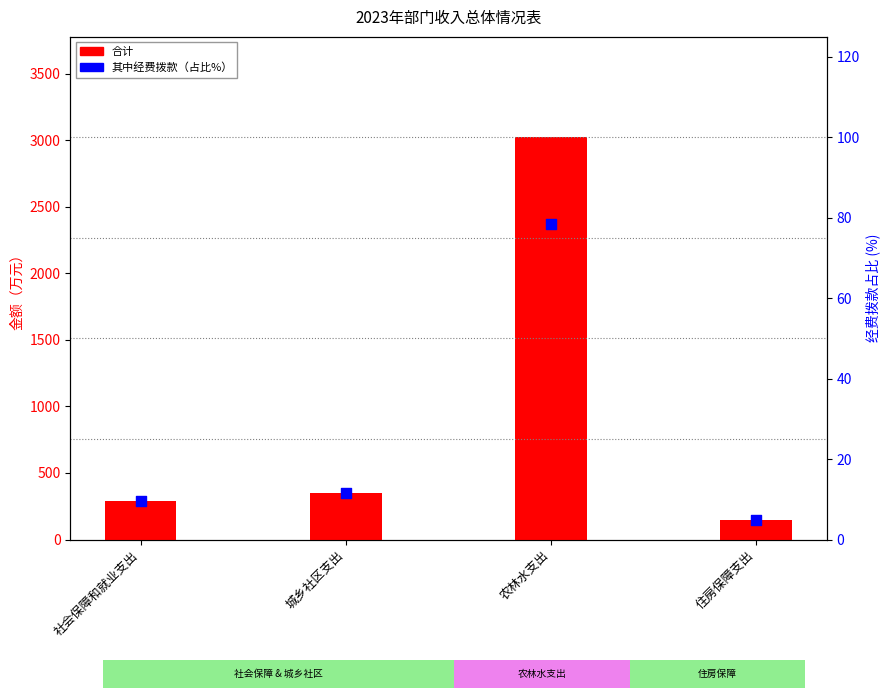

Which series has the widest spread of Y values?

合计